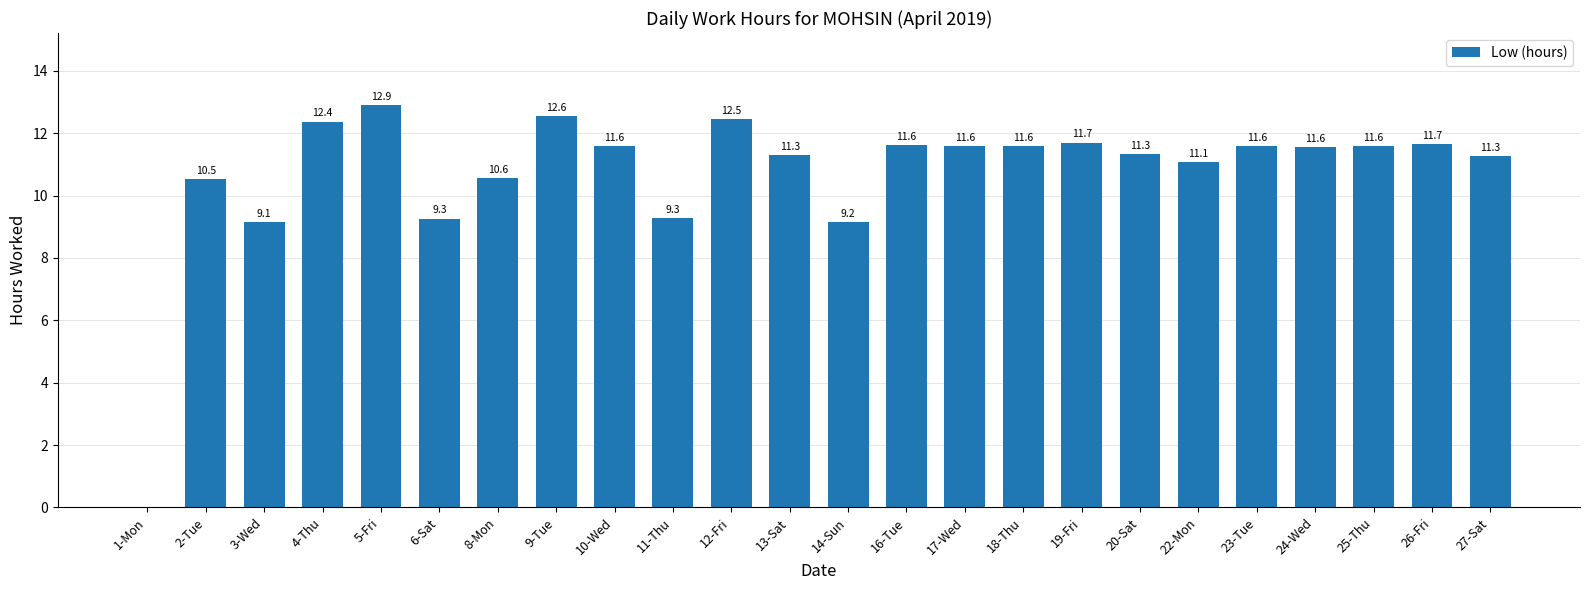

What is the sum of the values at 18-Thu and 9-Tue?

24.2